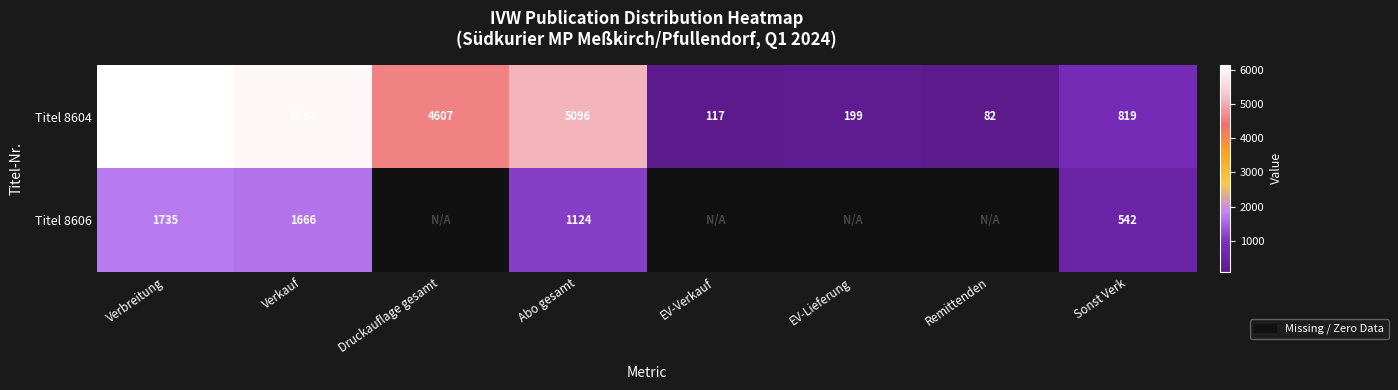

The value of Titel 8604 at Sonst Verk is 819. True or false?

True